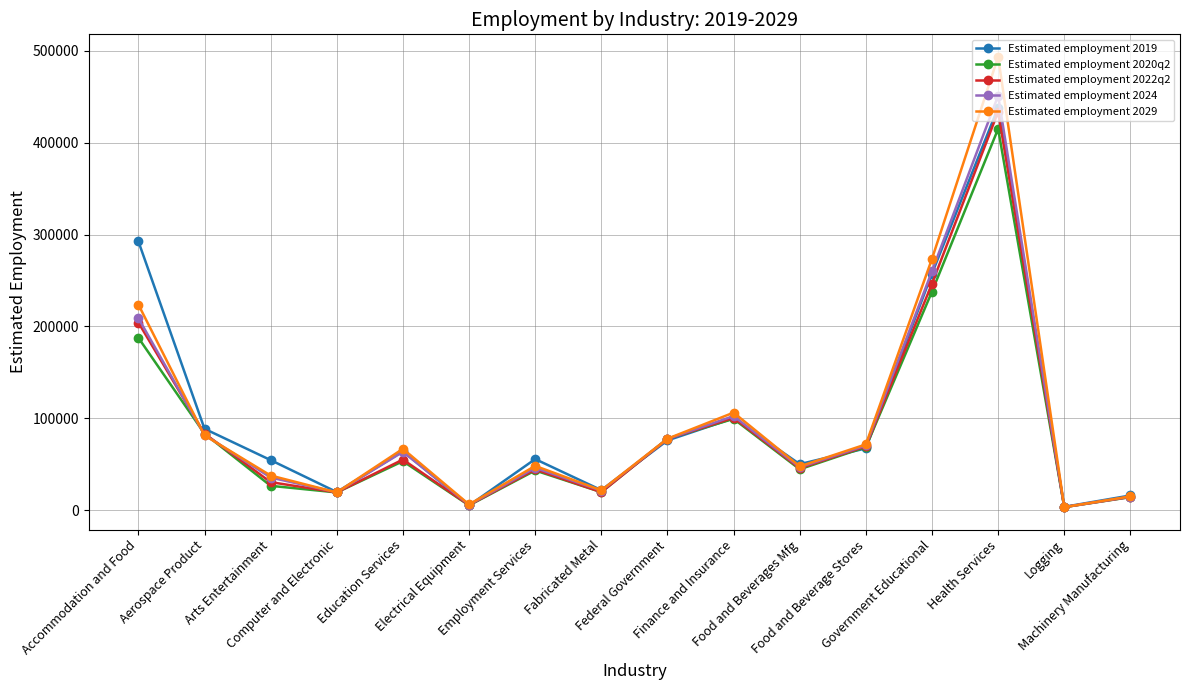

Which series has the largest range (max minus min)?

Estimated employment 2029